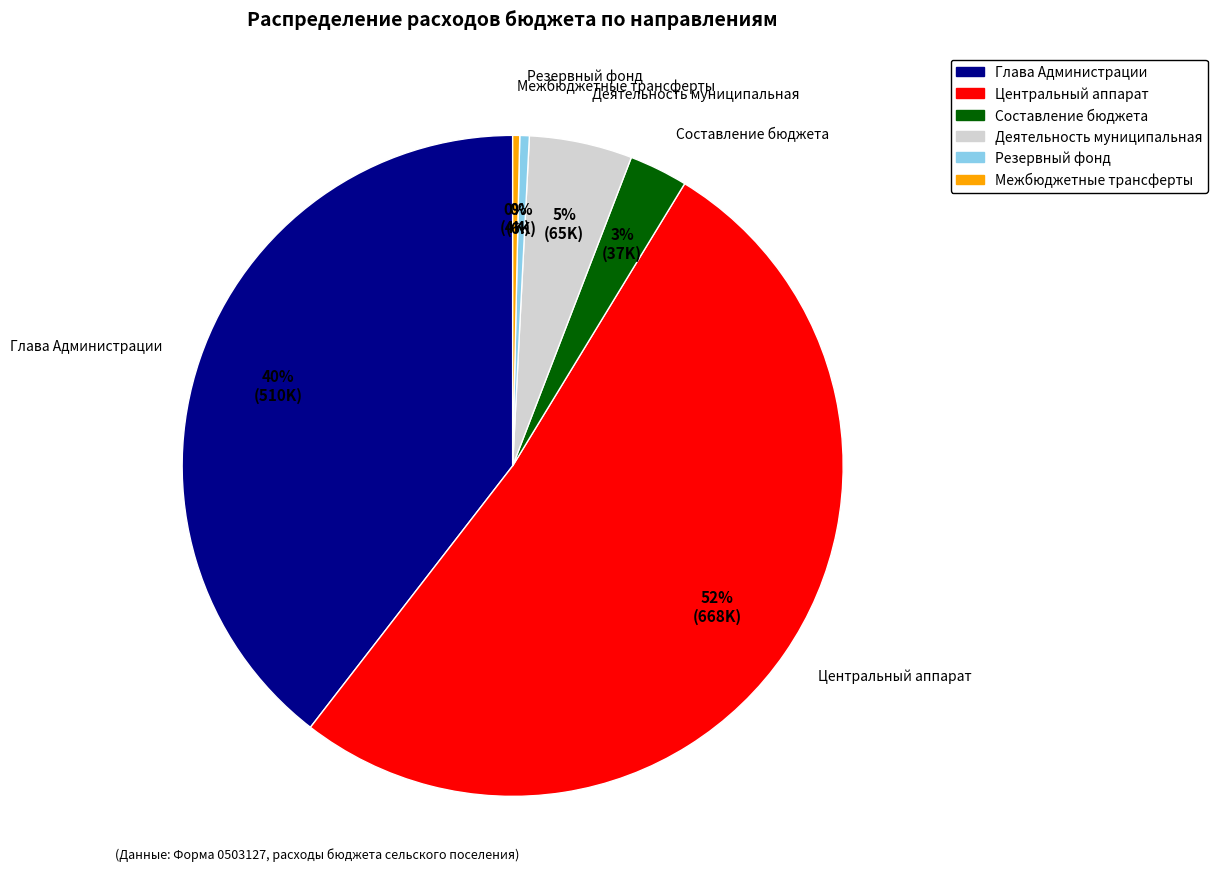

To the nearest percent, what is the average slice percentage?

17%